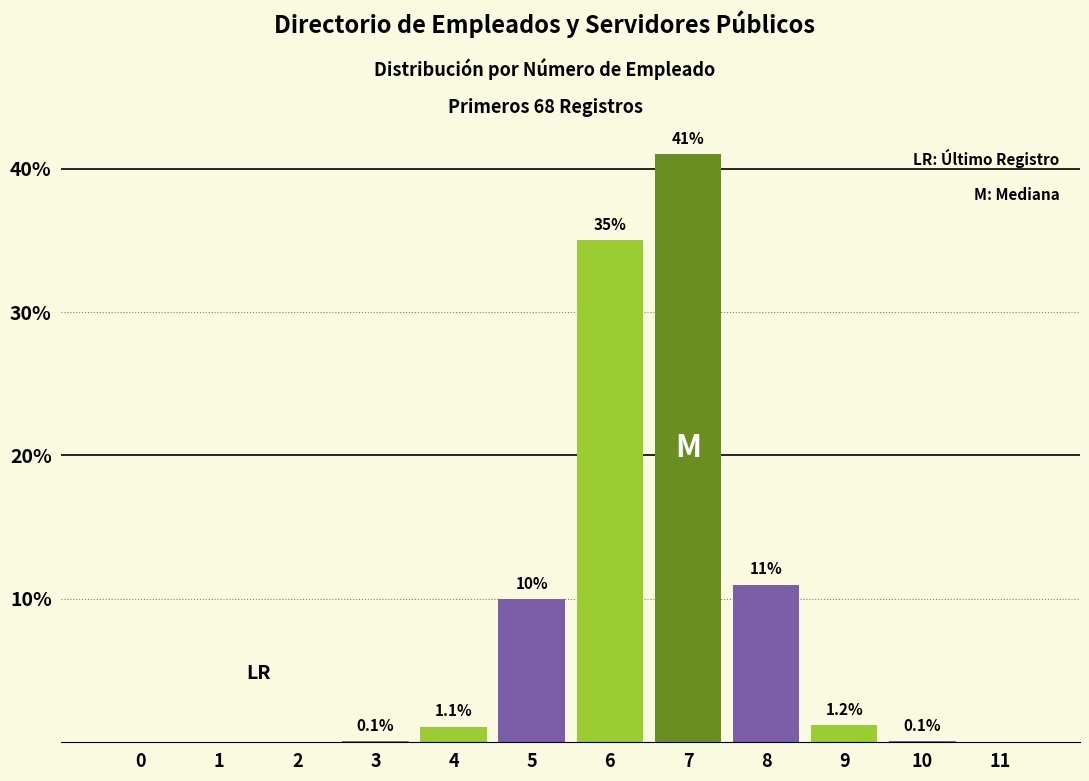

Reading left to right, what are all the values shown in this chart?

0=0.0	1=0.0	2=0.0	3=0.1	4=1.1	5=10.0	6=35.0	7=41.0	8=11.0	9=1.2	10=0.1	11=0.0